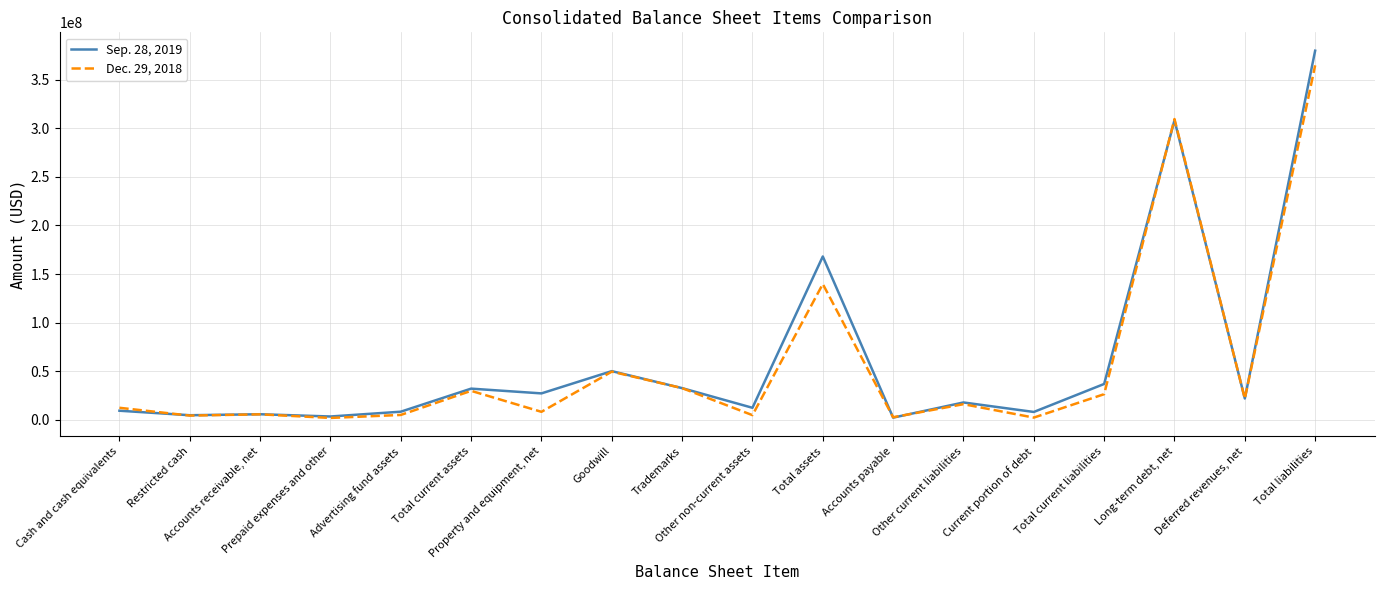

Which series has the largest range (max minus min)?

Sep. 28, 2019